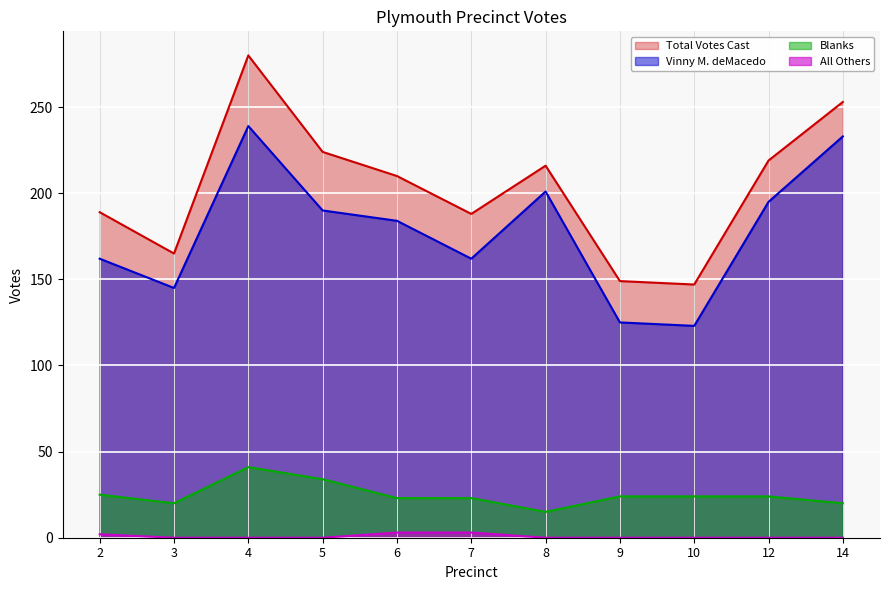

What is the difference between the second highest and minimum values in the Blanks series?

19